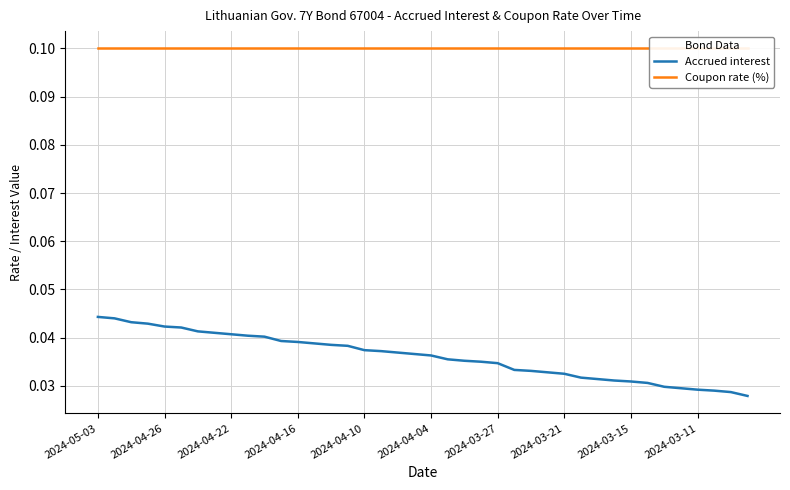

What is the difference between the highest and lowest values at 23?

0.1